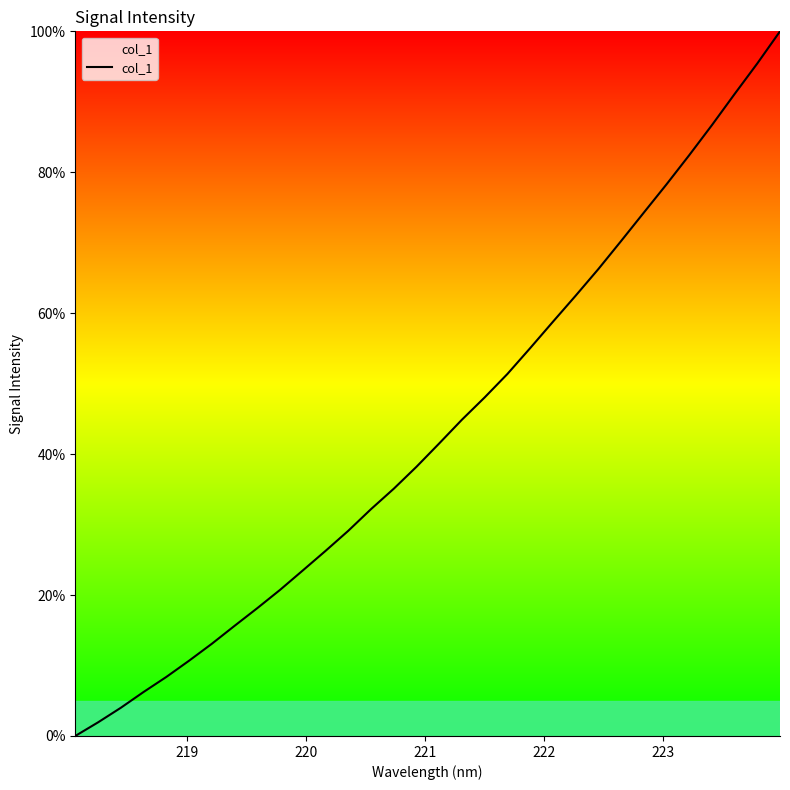

What is the average value?

43.4